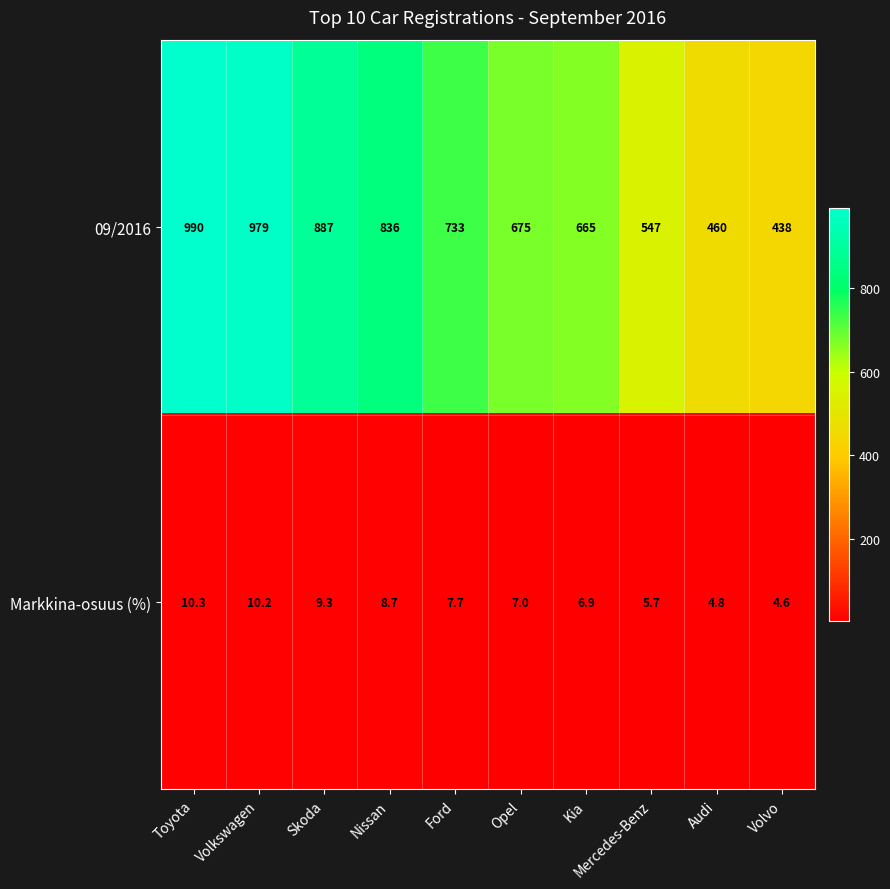

Which series changed the most between Toyota and Mercedes-Benz?

09/2016